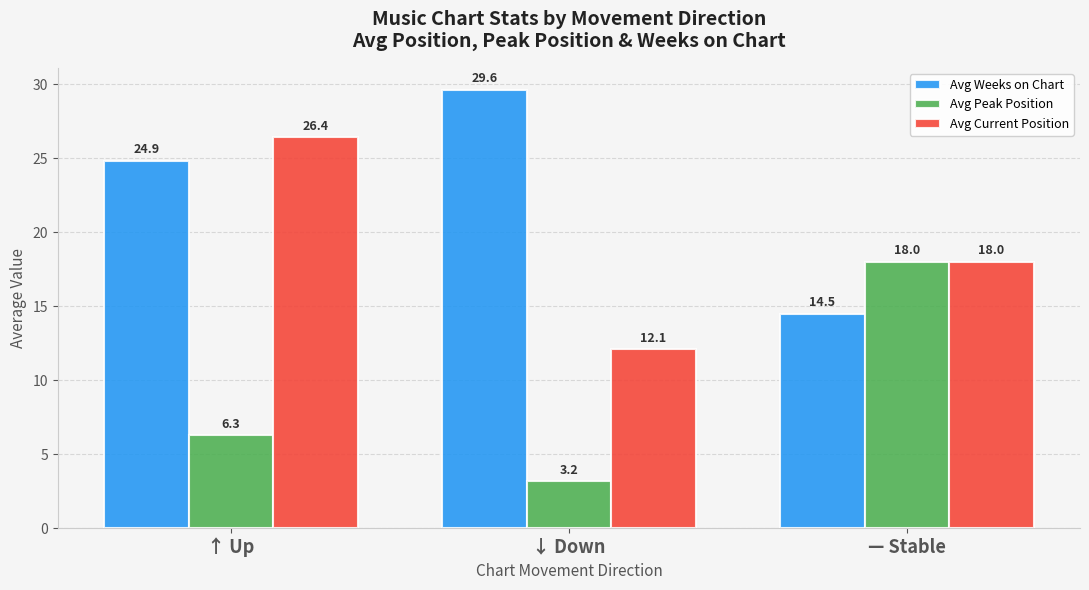

Is the value of Avg Current Position at ↑ Up greater than the value of Avg Peak Position at ↑ Up?

Yes